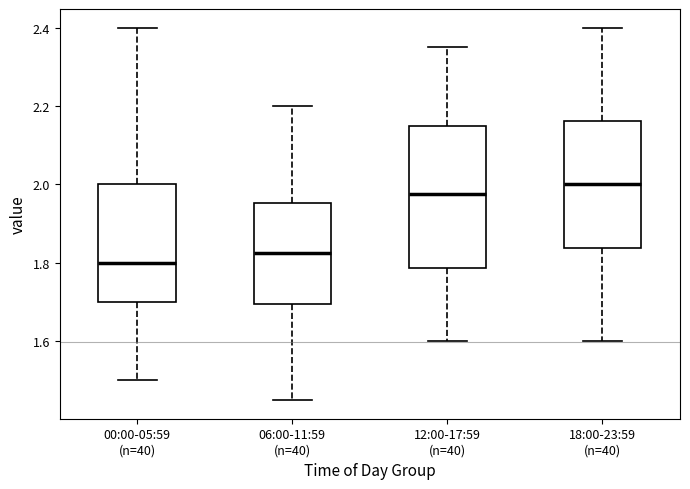

Where is the lower edge of the box for 06:00-11:59 (n=40) on the y-axis? The values are not printed on the chart, so give them approximately, as read against the axis.

1.70